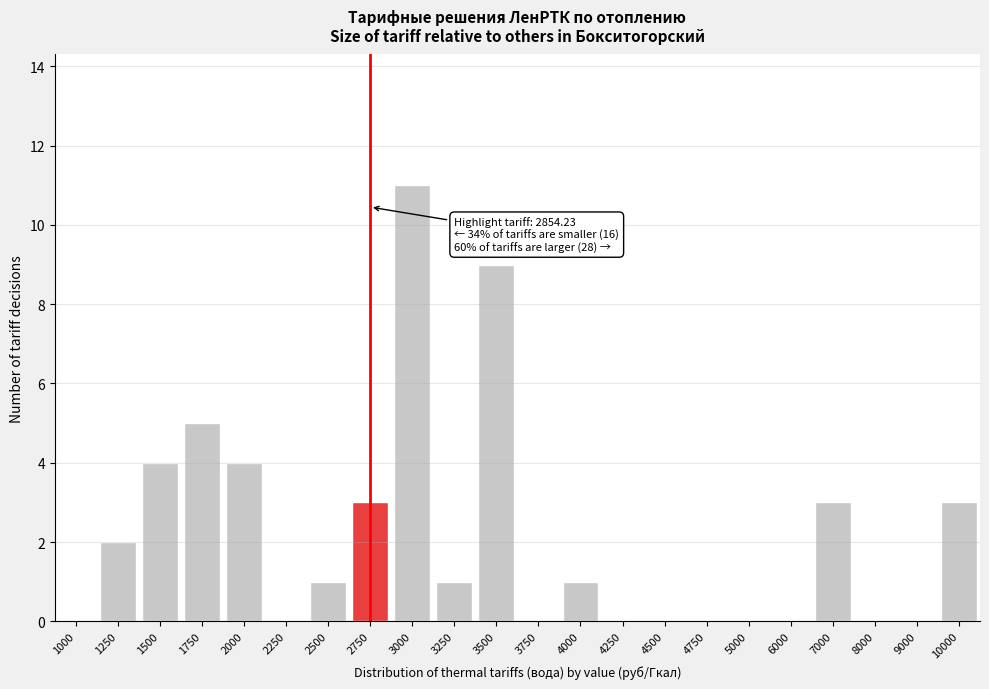

Reading left to right, list all the values displayed in this chart.

1000=0	1250=2	1500=4	1750=5	2000=4	2250=0	2500=1	2750=3	3000=11	3250=1	3500=9	3750=0	4000=1	4250=0	4500=0	4750=0	5000=0	6000=0	7000=3	8000=0	9000=0	10000=3